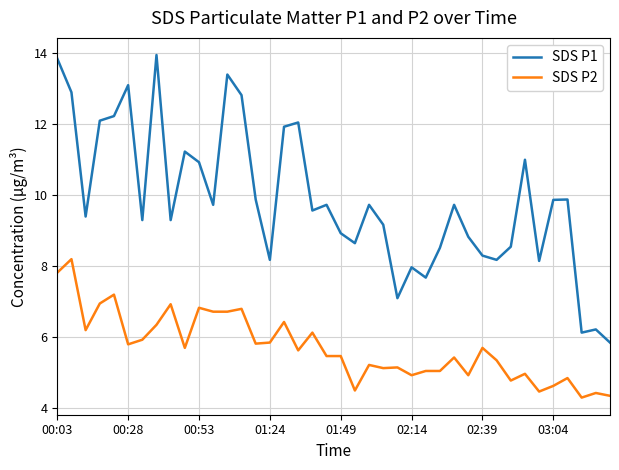

Which series has the largest range (max minus min)?

SDS P1